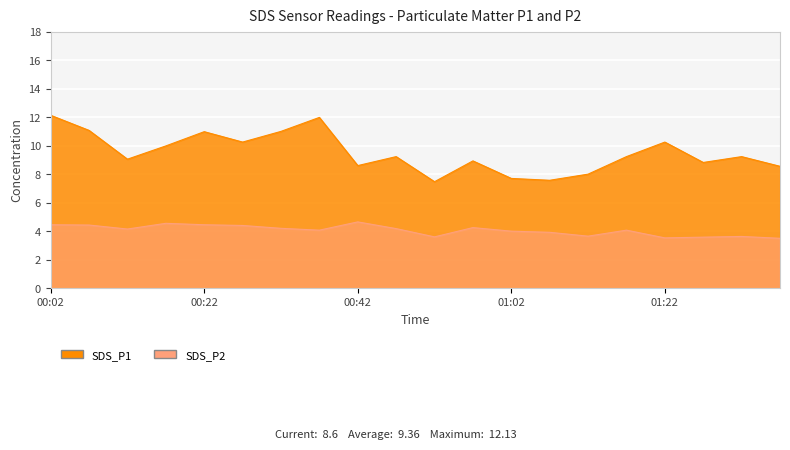

Which has a higher value, 00:12 or 01:32?

01:32